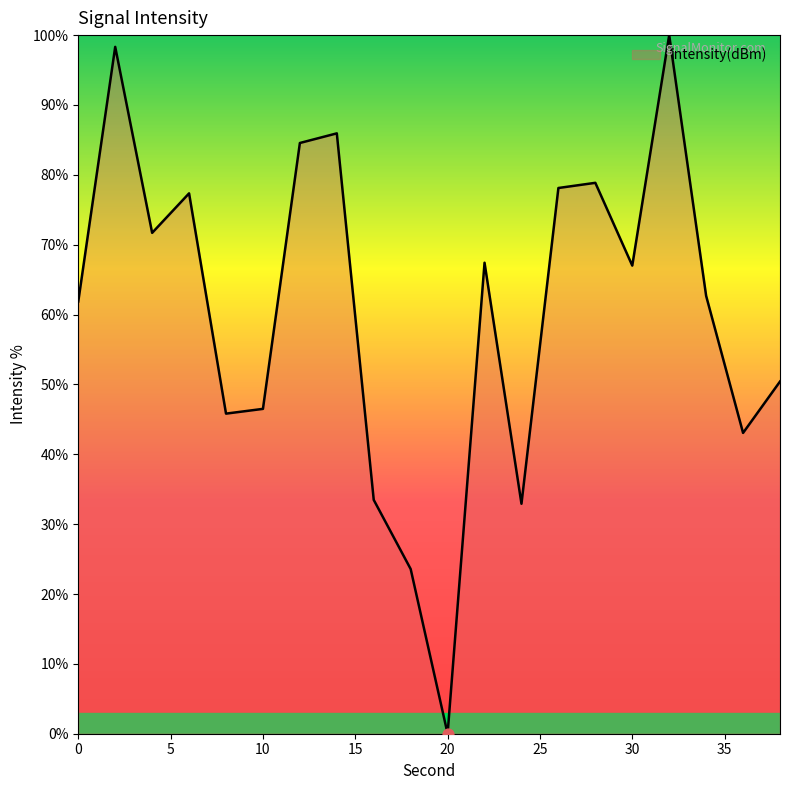

What is the difference between the maximum and minimum values?

100.0